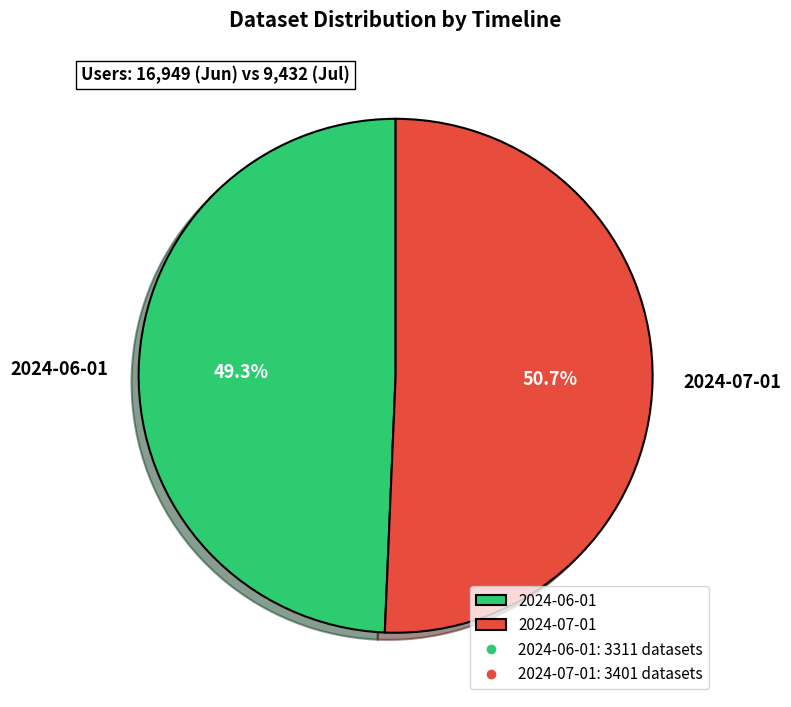

What percentage is the 2024-06-01 slice, to the nearest percent?

49%